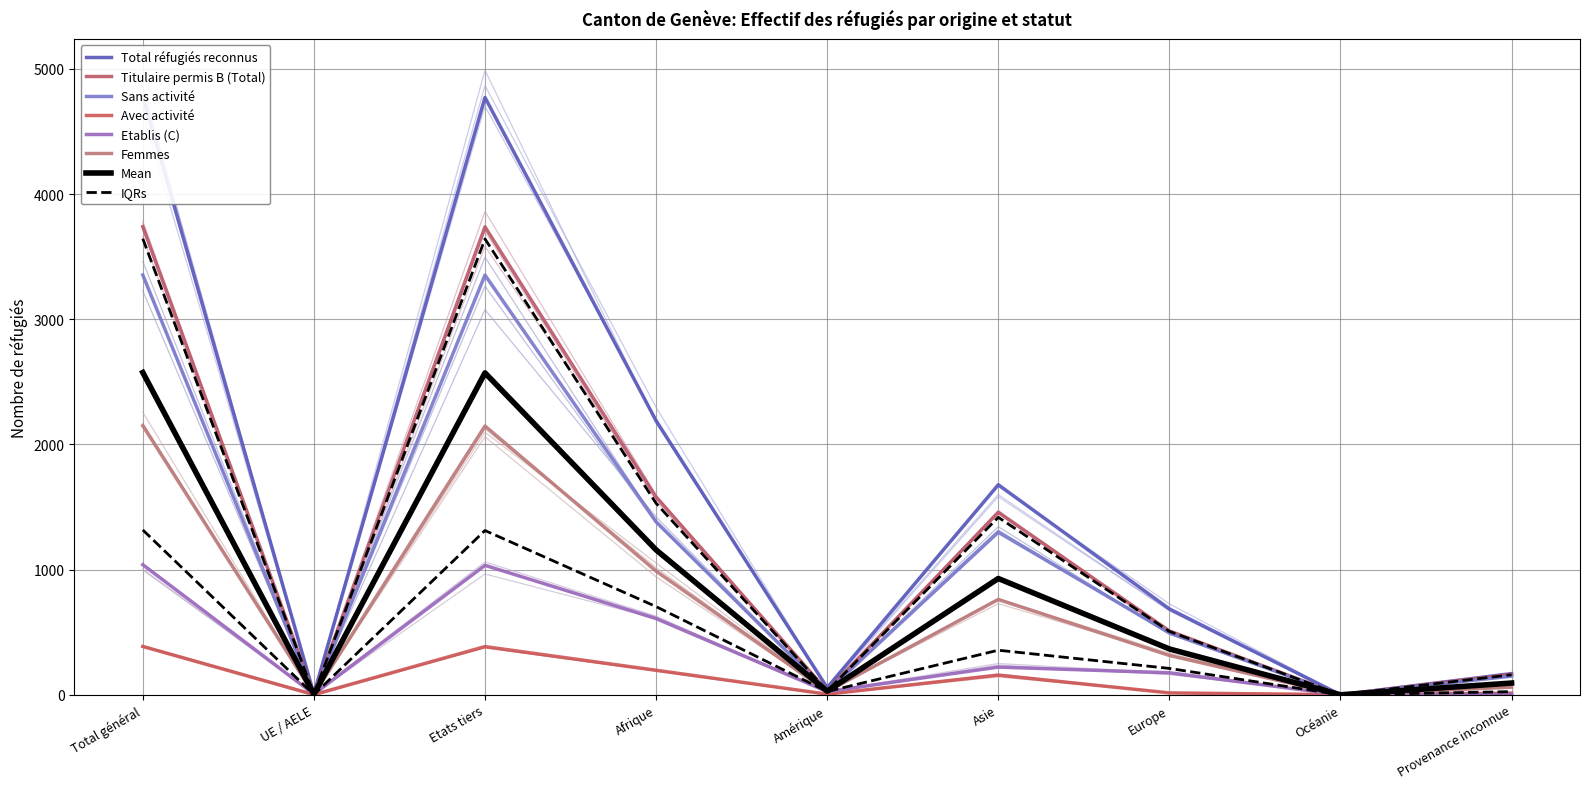

Reading left to right, what are all the values shown in this chart?

Total réfugiés reconnus: 4779	7	4772	2189	57	1678	686	0	169
Titulaire permis B (Total): 3740	2	3738	1579	31	1457	510	0	163
Sans activité: 3354	1	3353	1383	26	1300	495	0	150
Avec activité: 386	1	385	196	5	157	15	0	13
Etablis (C): 1039	5	1034	610	26	221	176	0	6
Femmes: 2150	3	2147	988	26	761	314	0	61